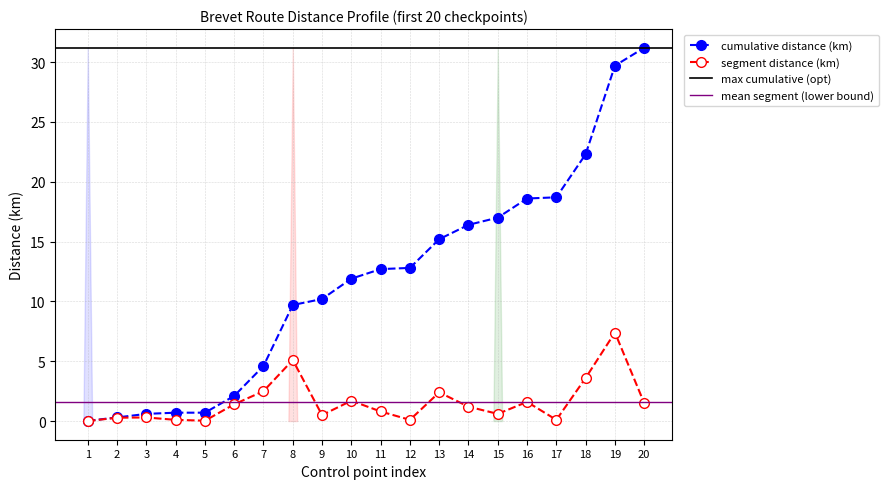

What is the spread (max minus min) of values at 7?

2.1